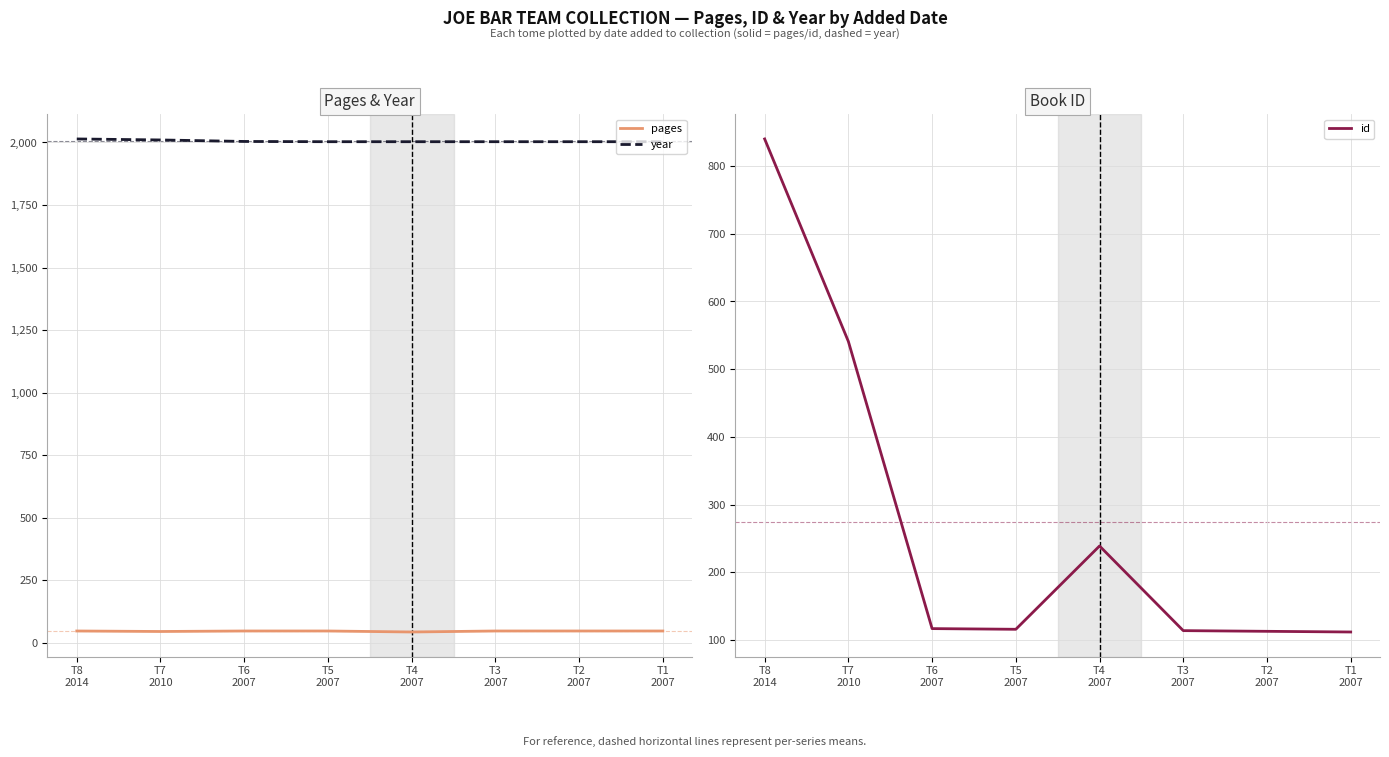

What is the value of the year point at the 4th from the left?

2003